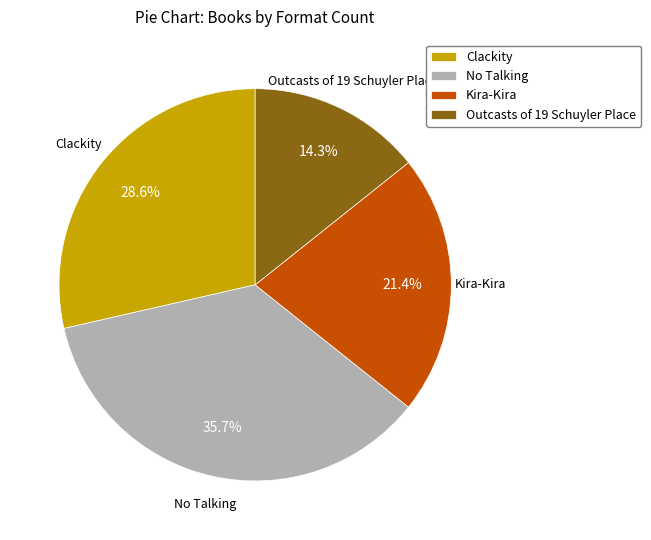

True or false: Clackity accounts for 18% of the total.

False